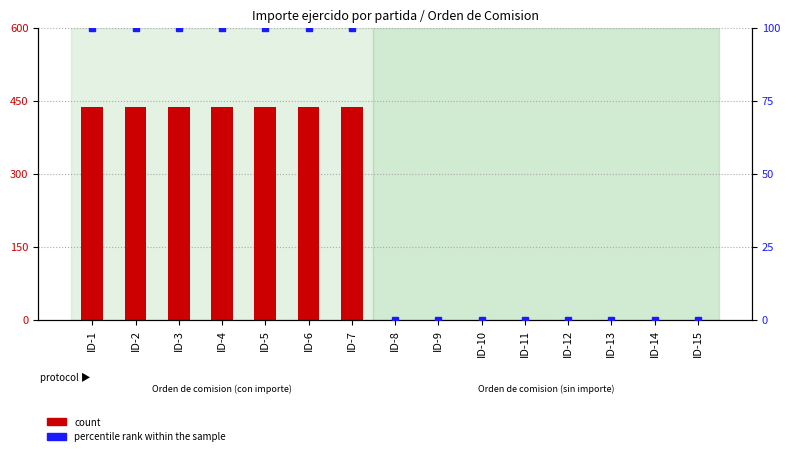

Which series changed the most between ID-5 and ID-10?

count